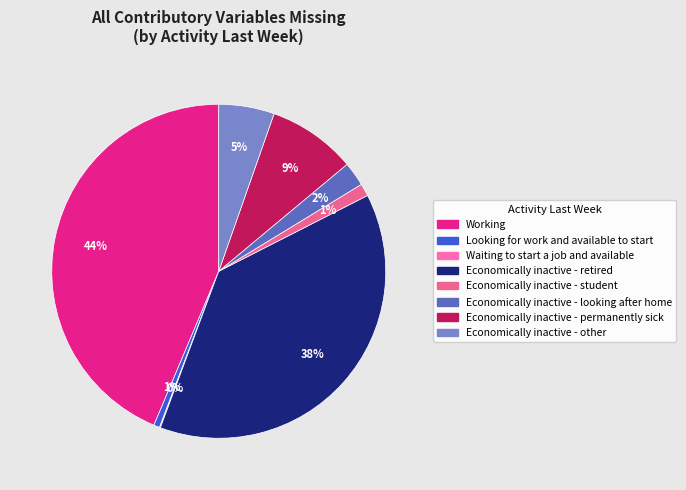

What is the smallest slice in the pie chart?

Waiting to start a job and available